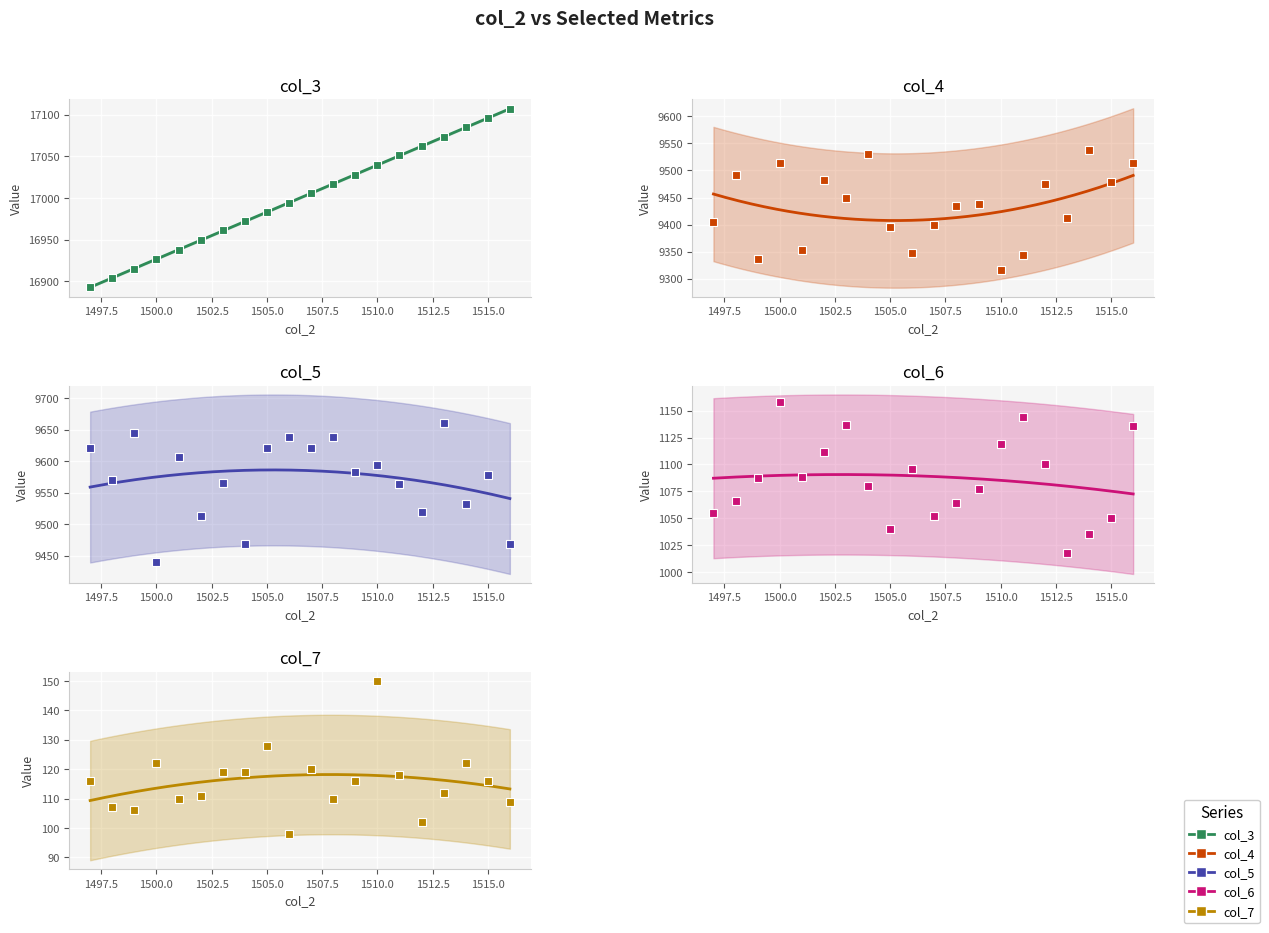

What is the total value across all series at 1504?

37171